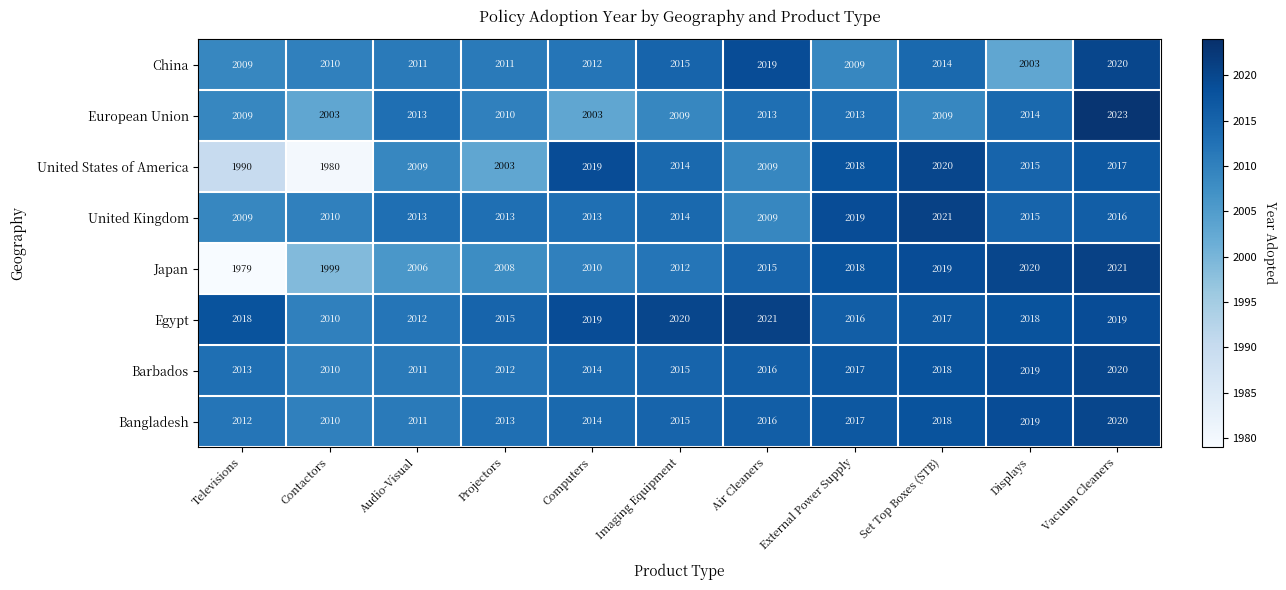

The value of United States of America at Audio-Visual is 2009. True or false?

True